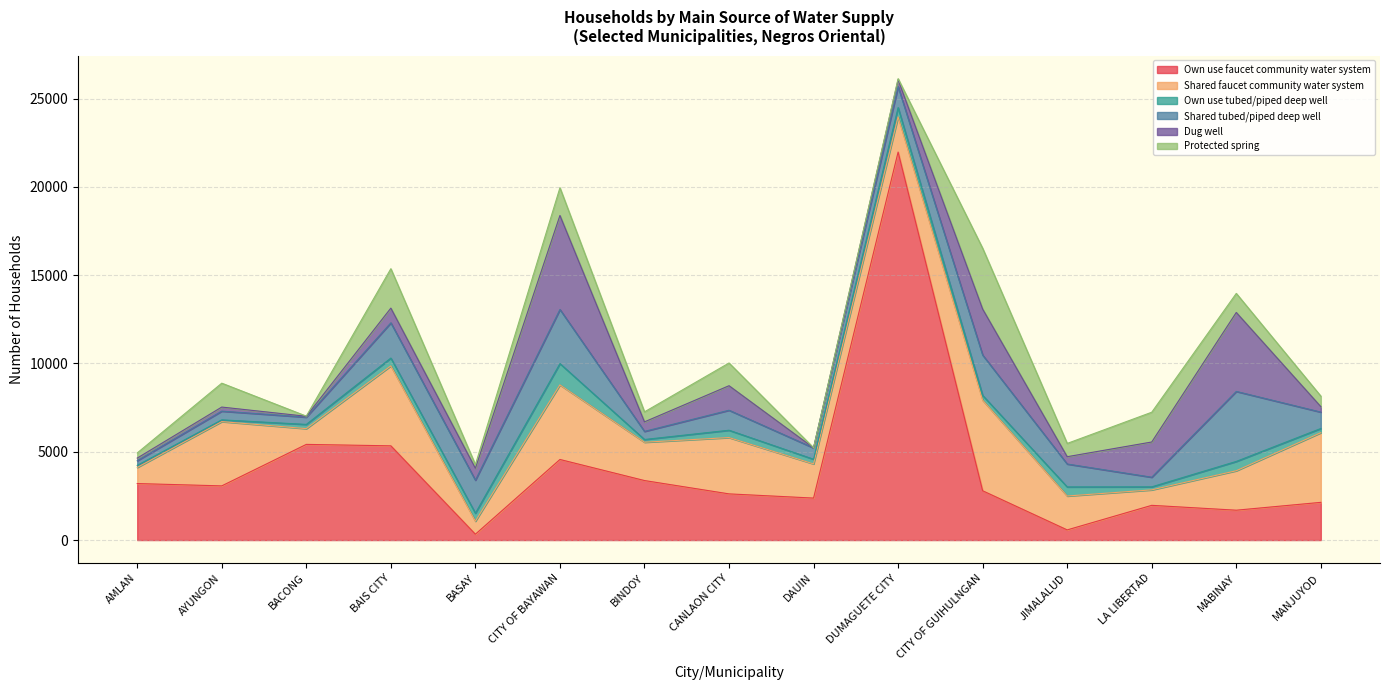

What is the maximum value for Own use tubed/piped deep well?

1205